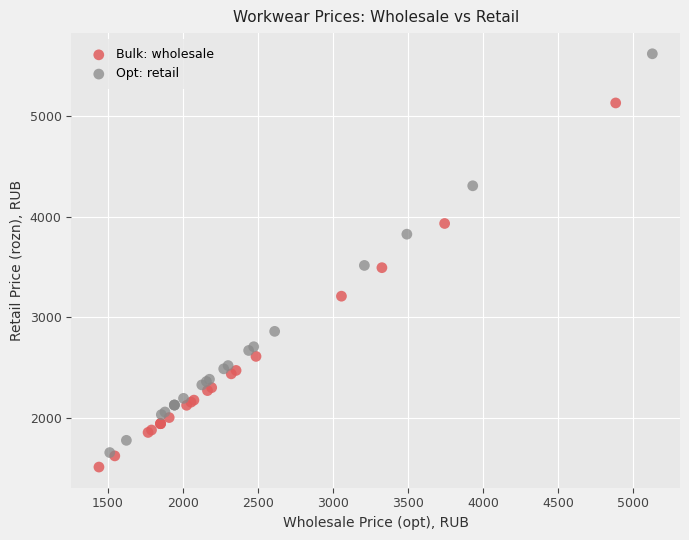

What are all the series names shown in the legend?

Bulk: wholesale, Opt: retail